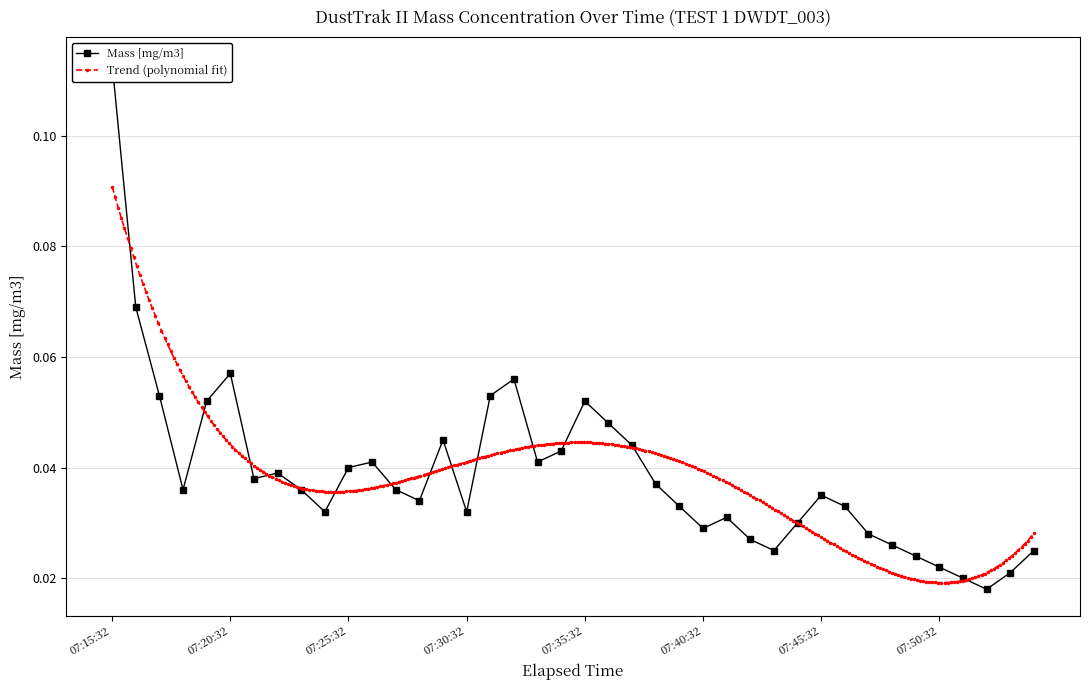

List the labels in order of value, largest first.

07:15:32, 07:16:32, 07:20:32, 07:32:32, 07:17:32, 07:31:32, 07:19:32, 07:35:32, 07:36:32, 07:29:32, 07:37:32, 07:34:32, 07:26:32, 07:33:32, 07:25:32, 07:22:32, 07:21:32, 07:38:32, 07:18:32, 07:23:32, 07:27:32, 07:45:32, 07:28:32, 07:39:32, 07:46:32, 07:24:32, 07:30:32, 07:41:32, 07:44:32, 07:40:32, 07:47:32, 07:42:32, 07:48:32, 07:43:32, 07:54:32, 07:49:32, 07:50:32, 07:53:32, 07:51:32, 07:52:32